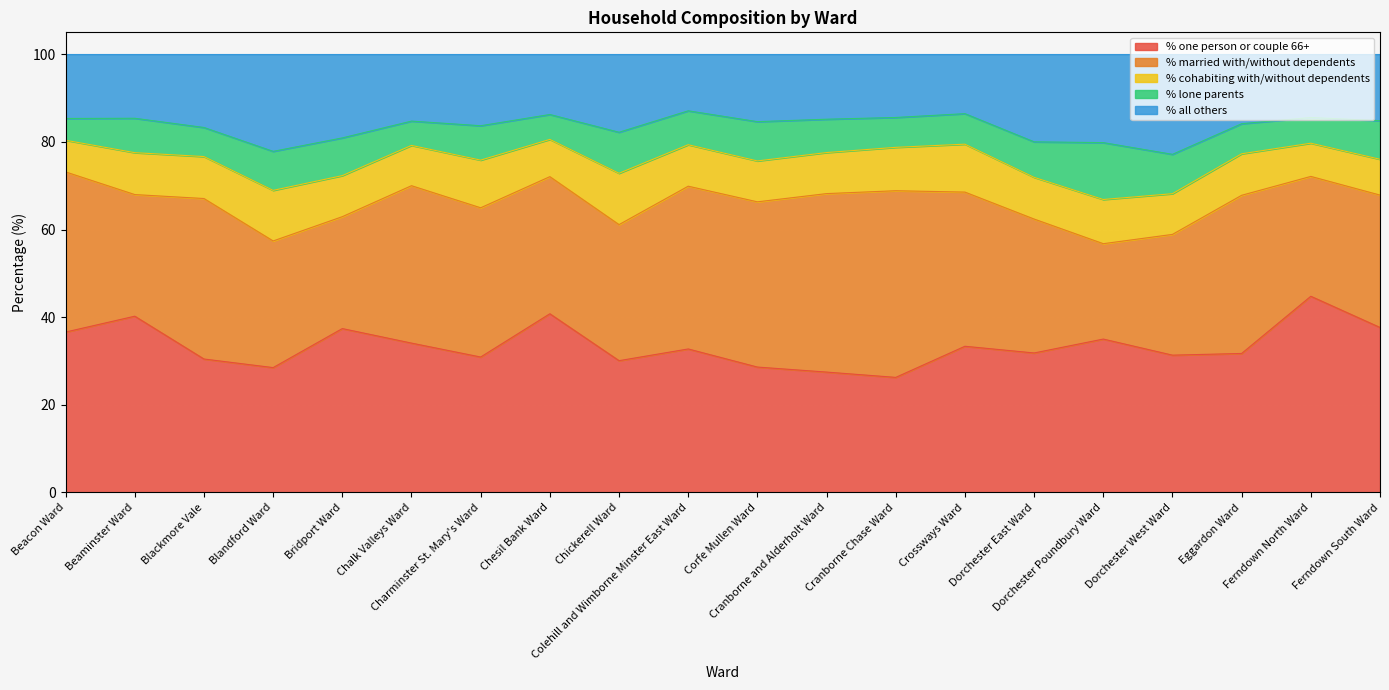

Where does the % one person or couple 66+ series first go above 32?

Beacon Ward